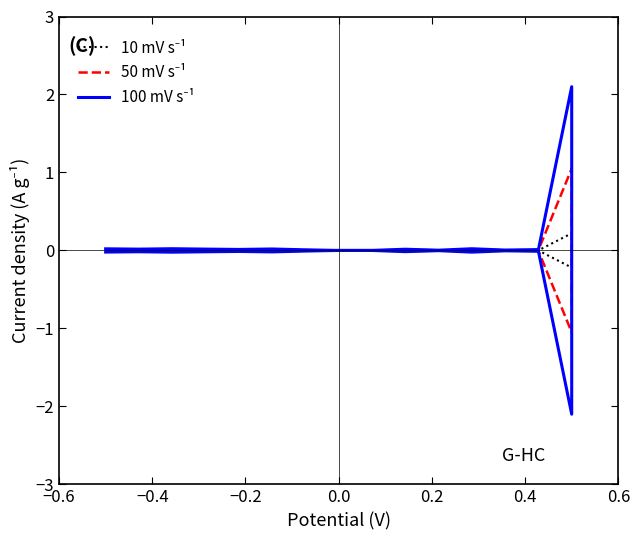

How many values in 100 mV s⁻¹ are below zero?

14